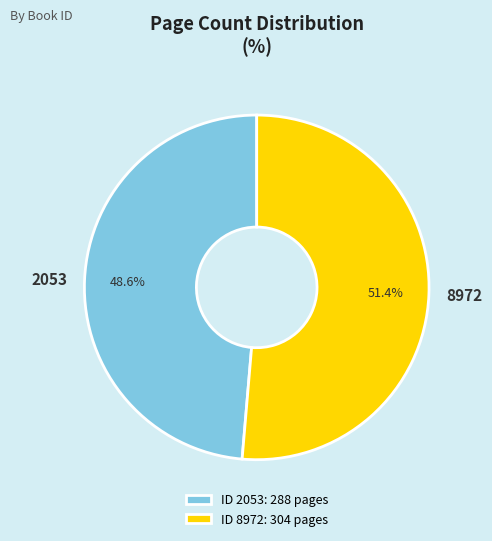

What is the smallest slice in the pie chart?

2053